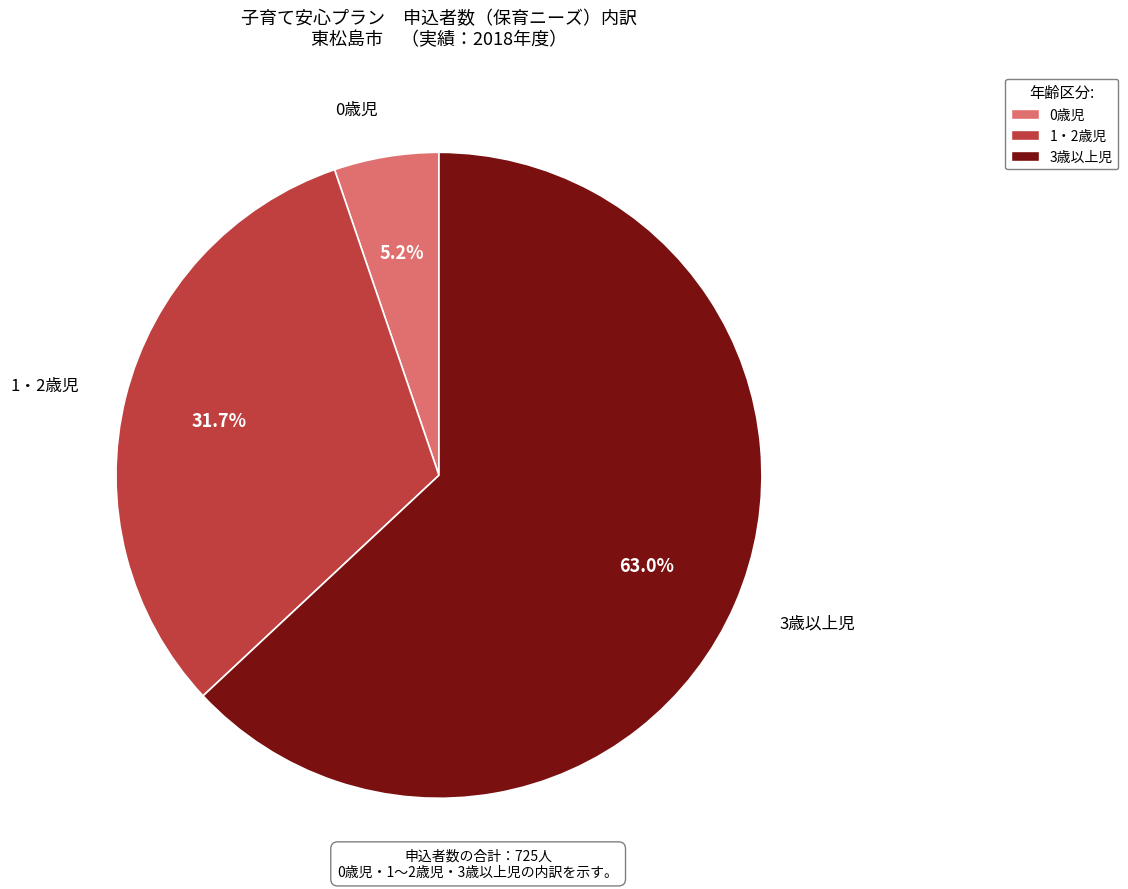

What is the majority slice?

3歳以上児